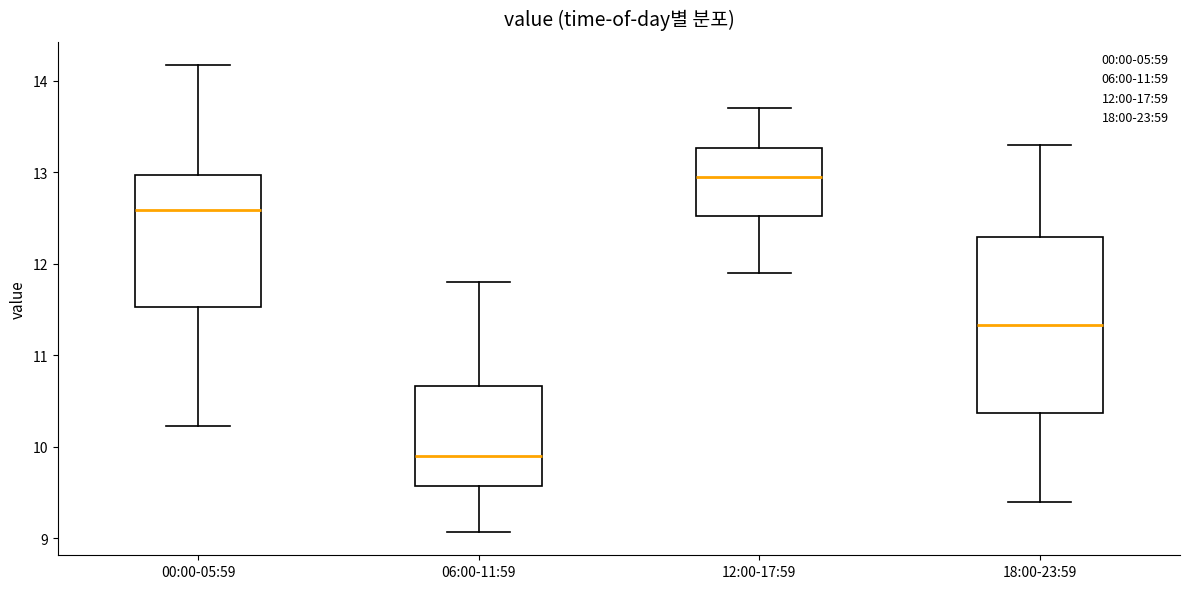

Reading left to right, read every box against the y-axis: the position of its median line, the range the box covers, and the ends of its whiskers. The values are not printed on the chart, so give them approximately, as read against the axis.

00:00-05:59: median 12.6, box 11.5 to 13.0, whiskers 10.2 to 14.2
06:00-11:59: median 9.9, box 9.6 to 10.7, whiskers 9.1 to 11.8
12:00-17:59: median 13.0, box 12.5 to 13.3, whiskers 11.9 to 13.7
18:00-23:59: median 11.3, box 10.4 to 12.3, whiskers 9.4 to 13.3